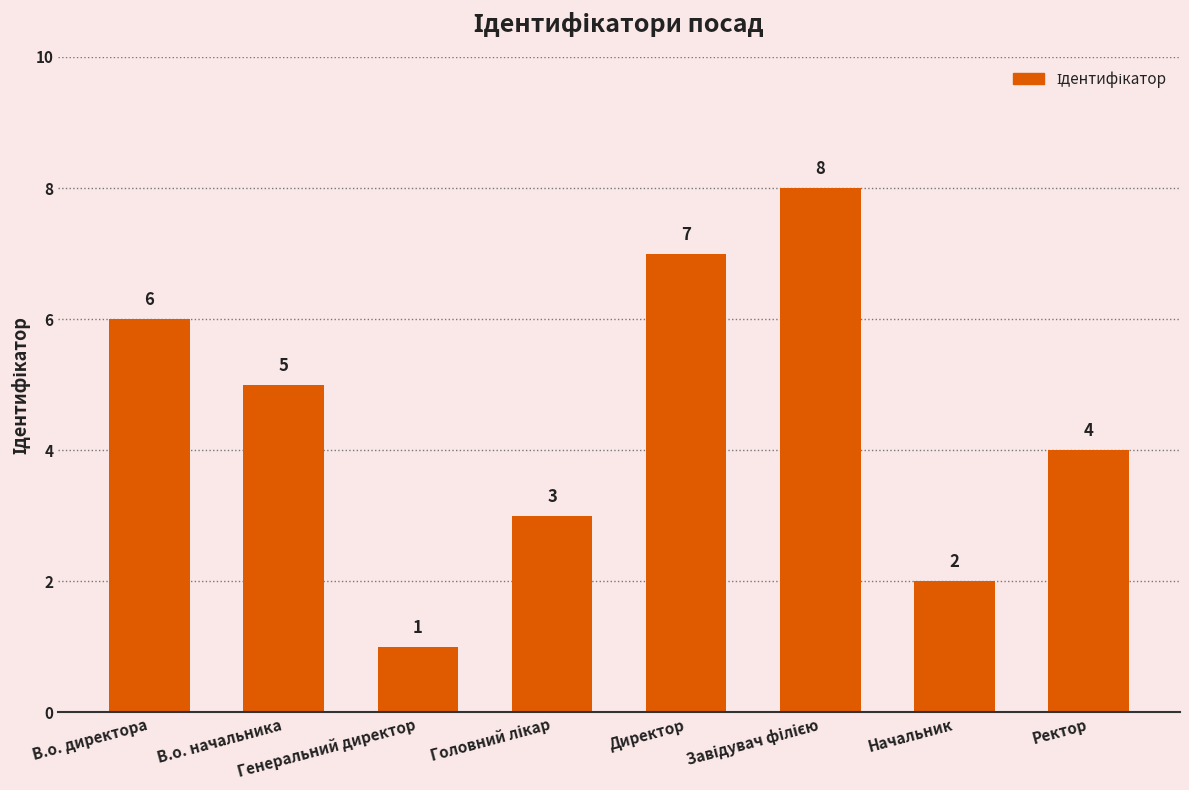

What is the value of the 2nd bar from the left?

5